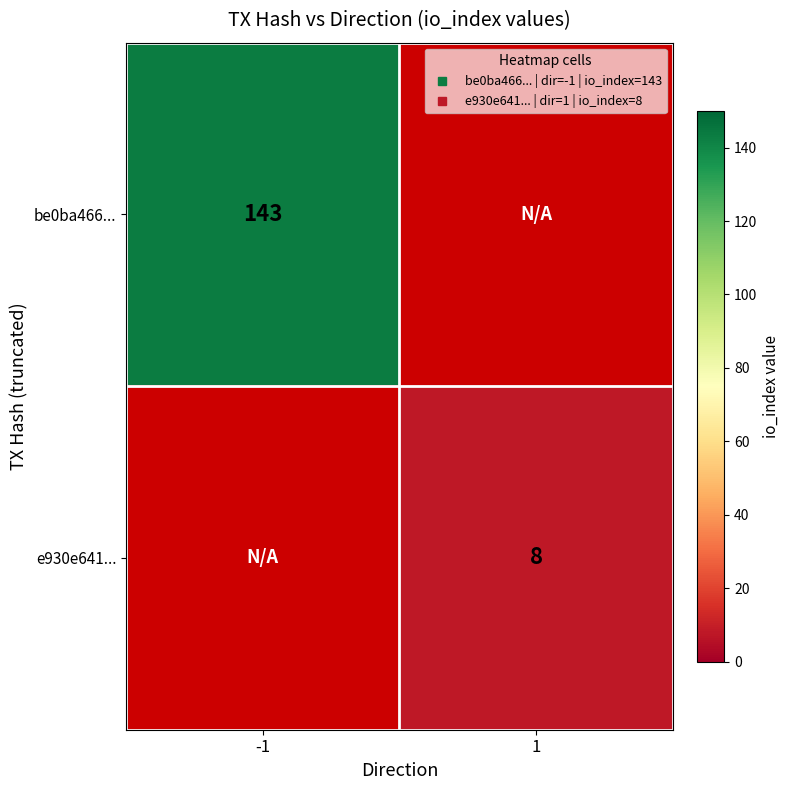

The value of be0ba466... at -1 is 143.0. True or false?

True